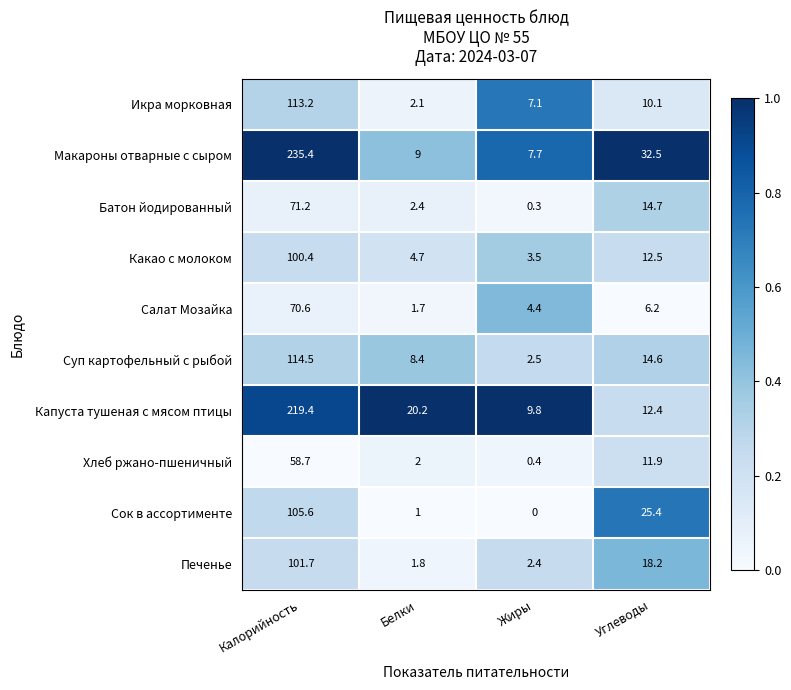

Is it true that Печенье equals 2.4 at Жиры?

True